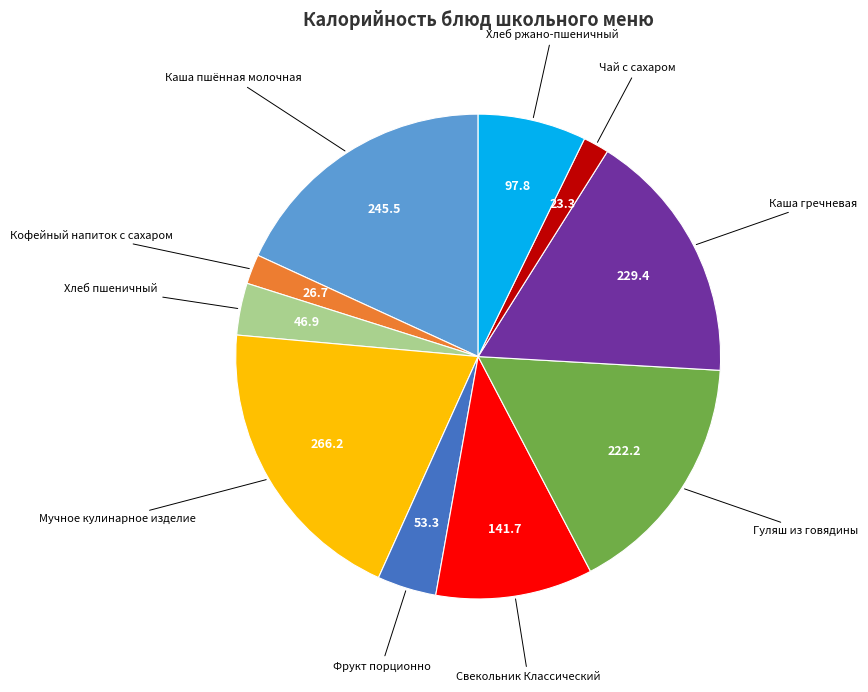

Does any single category account for the majority?

No